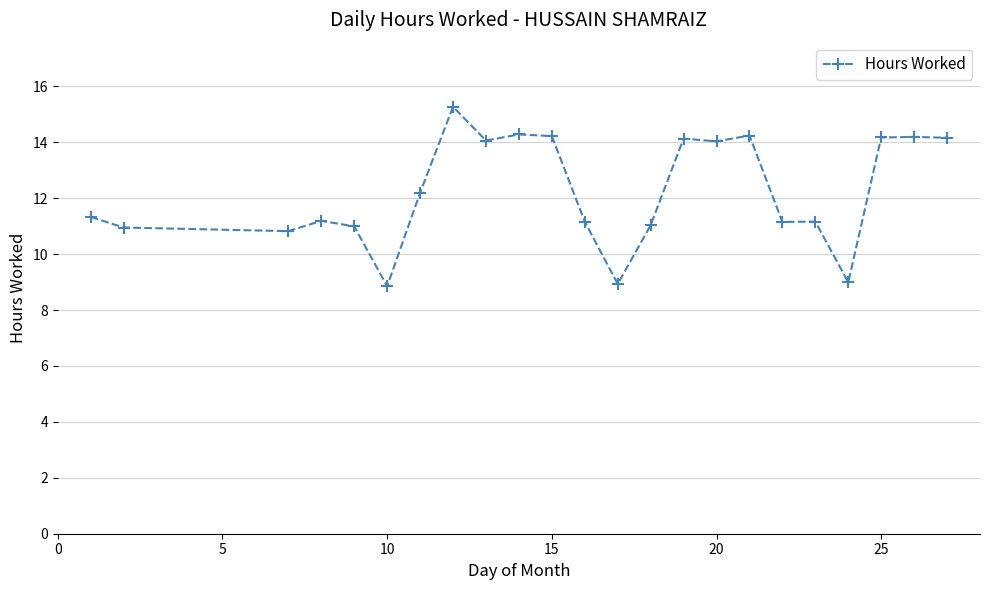

What is the maximum value shown in the chart?

15.3